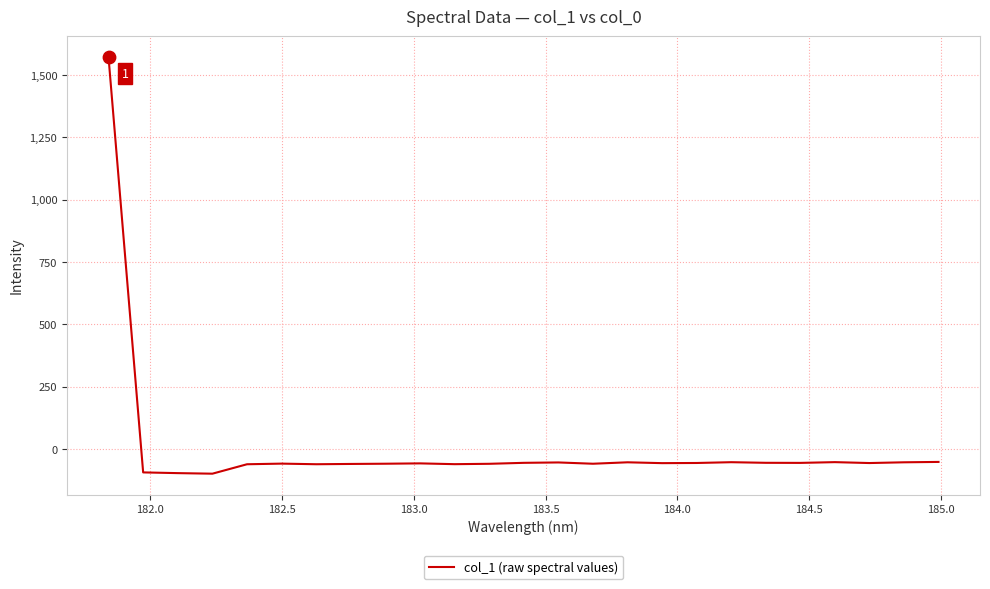

What is the difference between the maximum and minimum values?

1671.1